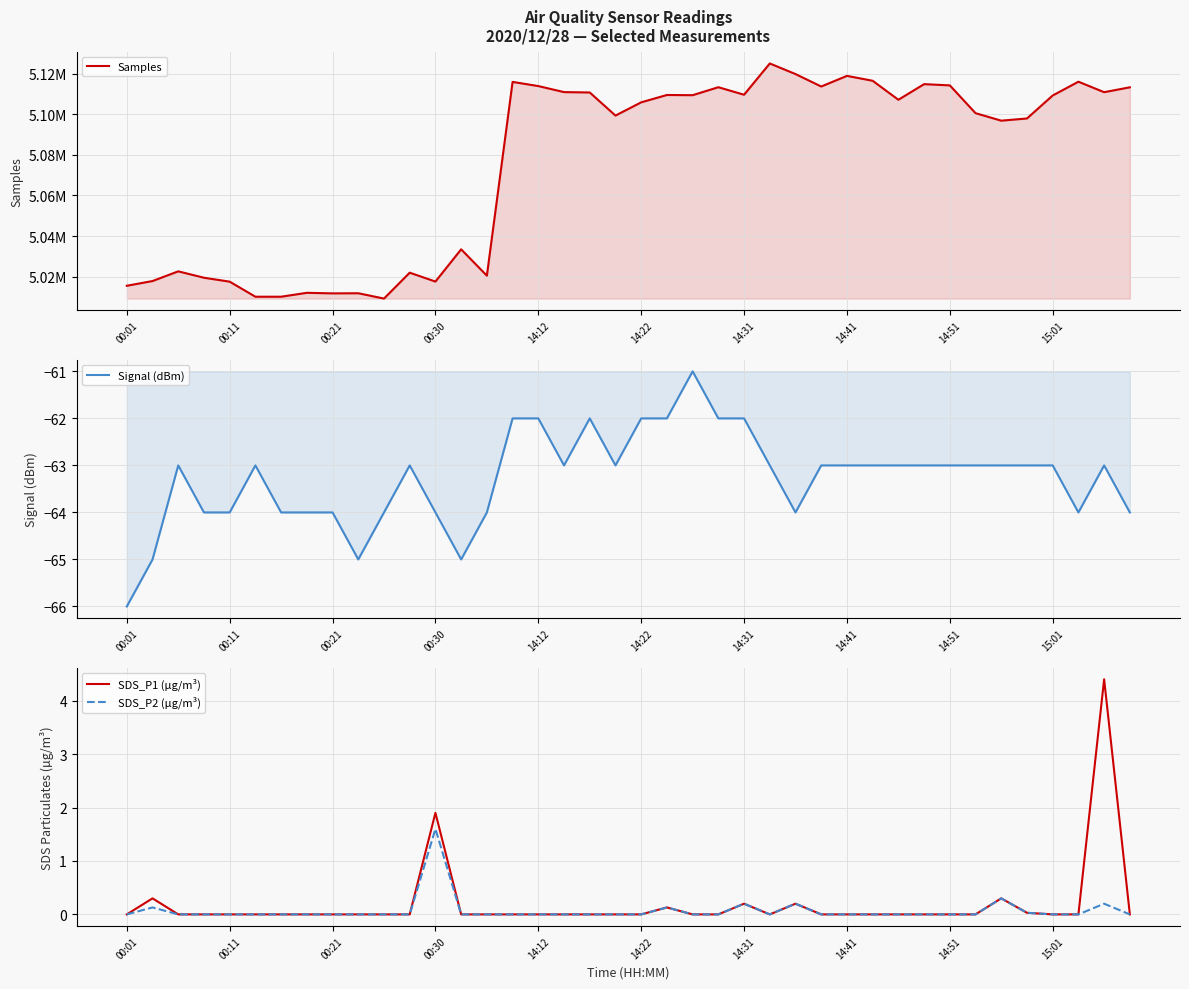

Reading left to right, transcribe all the data shown in this chart.

Samples: 5015532.0	5017862.0	5022635.0	5019488.0	5017554.0	5010135.0	5010138.0	5012058.0	5011785.0	5011844.0	5009224.0	5021975.0	5017601.0	5033477.0	5020508.0	5115951.0	5113891.0	5110926.0	5110738.0	5099359.0	5105885.0	5109502.0	5109403.0	5113334.0	5109625.0	5125030.0	5119805.0	5113681.0	5118915.0	5116504.0	5107152.0	5114844.0	5114235.0	5100548.0	5096853.0	5097936.0	5109255.0	5116046.0	5110881.0	5113286.0
Signal (dBm): -66.0	-65.0	-63.0	-64.0	-64.0	-63.0	-64.0	-64.0	-64.0	-65.0	-64.0	-63.0	-64.0	-65.0	-64.0	-62.0	-62.0	-63.0	-62.0	-63.0	-62.0	-62.0	-61.0	-62.0	-62.0	-63.0	-64.0	-63.0	-63.0	-63.0	-63.0	-63.0	-63.0	-63.0	-63.0	-63.0	-63.0	-64.0	-63.0	-64.0
SDS_P1 (µg/m³): 0.0	0.3	0.0	0.0	0.0	0.0	0.0	0.0	0.0	0.0	0.0	0.0	1.9	0.0	0.0	0.0	0.0	0.0	0.0	0.0	0.0	0.1	0.0	0.0	0.2	0.0	0.2	0.0	0.0	0.0	0.0	0.0	0.0	0.0	0.3	0.0	0.0	0.0	4.4	0.0
SDS_P2 (µg/m³): 0.0	0.1	0.0	0.0	0.0	0.0	0.0	0.0	0.0	0.0	0.0	0.0	1.6	0.0	0.0	0.0	0.0	0.0	0.0	0.0	0.0	0.1	0.0	0.0	0.2	0.0	0.2	0.0	0.0	0.0	0.0	0.0	0.0	0.0	0.3	0.0	0.0	0.0	0.2	0.0